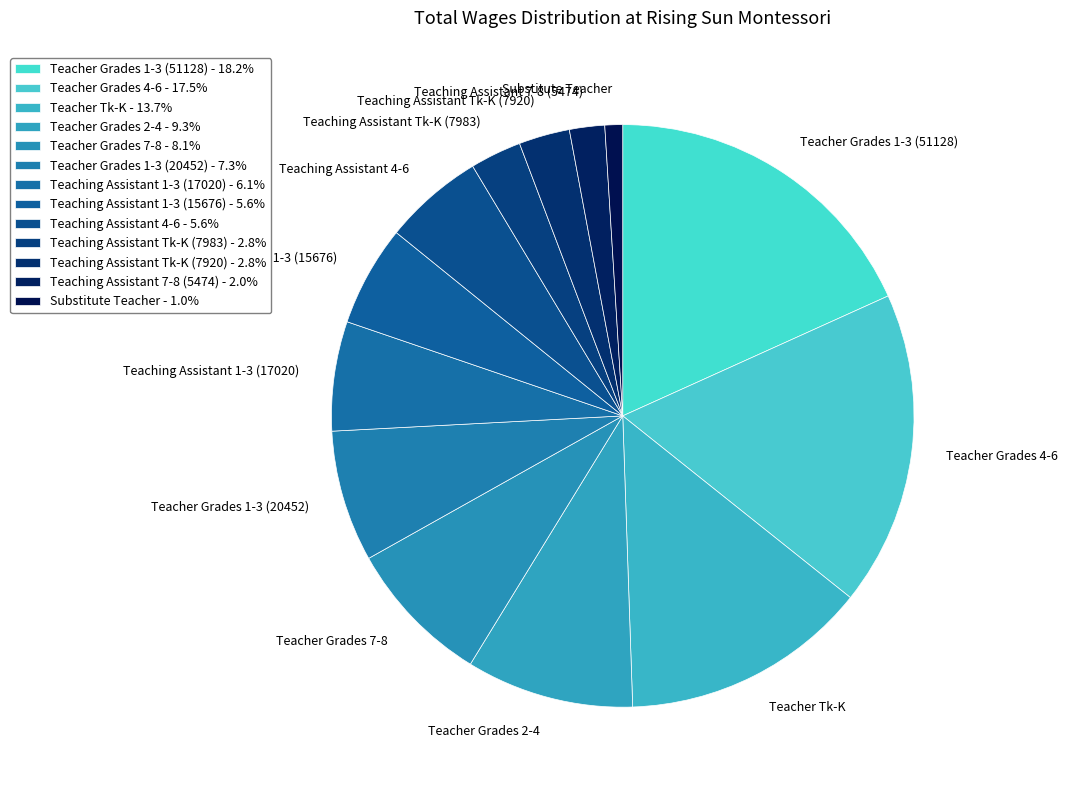

What is the smallest slice in the pie chart?

Substitute Teacher